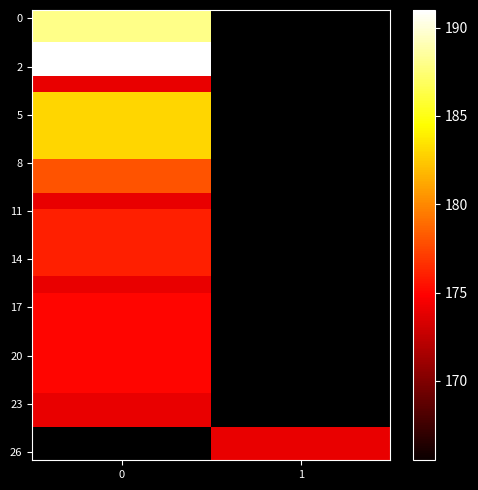

At how many categories does at least one series exceed 181?

1